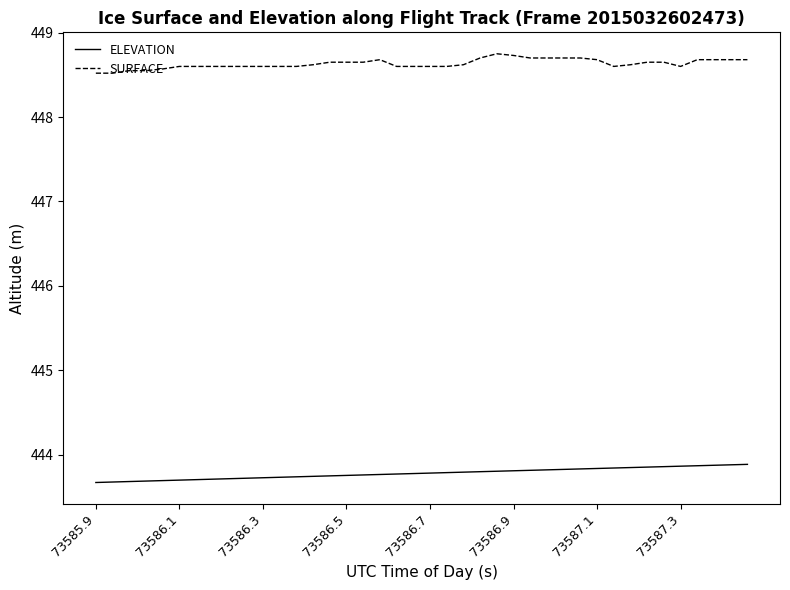

Rank the series by their maximum value, from lowest to highest.

ELEVATION, SURFACE